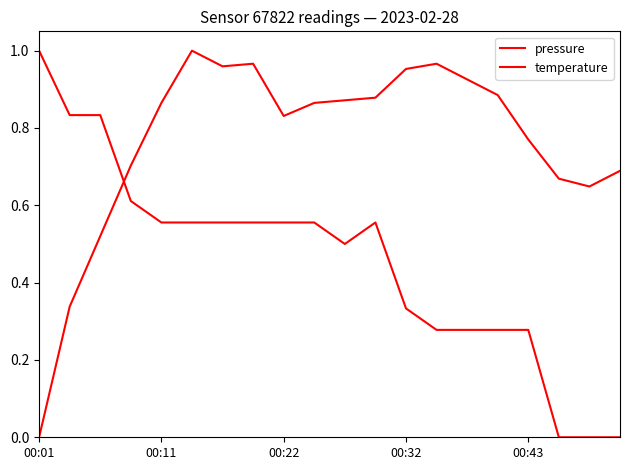

Reading left to right, extract all data points from this chart.

pressure: 0.0	0.3	0.5	0.7	0.9	1.0	1.0	1.0	0.8	0.9	0.9	0.9	1.0	1.0	0.9	0.9	0.8	0.7	0.6	0.7
temperature: 1.0	0.8	0.8	0.6	0.6	0.6	0.6	0.6	0.6	0.6	0.5	0.6	0.3	0.3	0.3	0.3	0.3	0.0	0.0	0.0